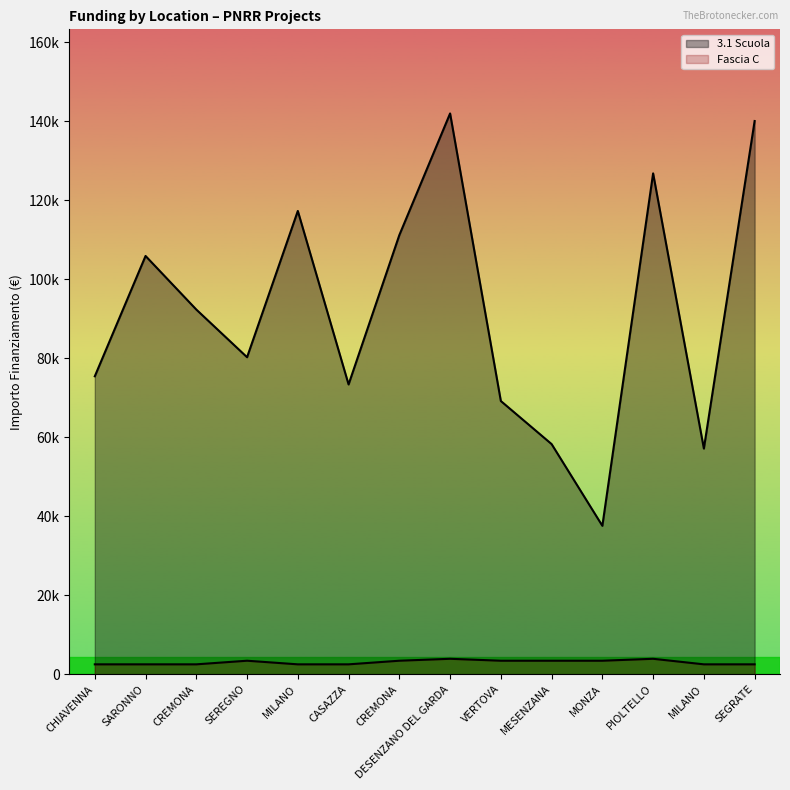

At how many categories does at least one series exceed 96038?

6